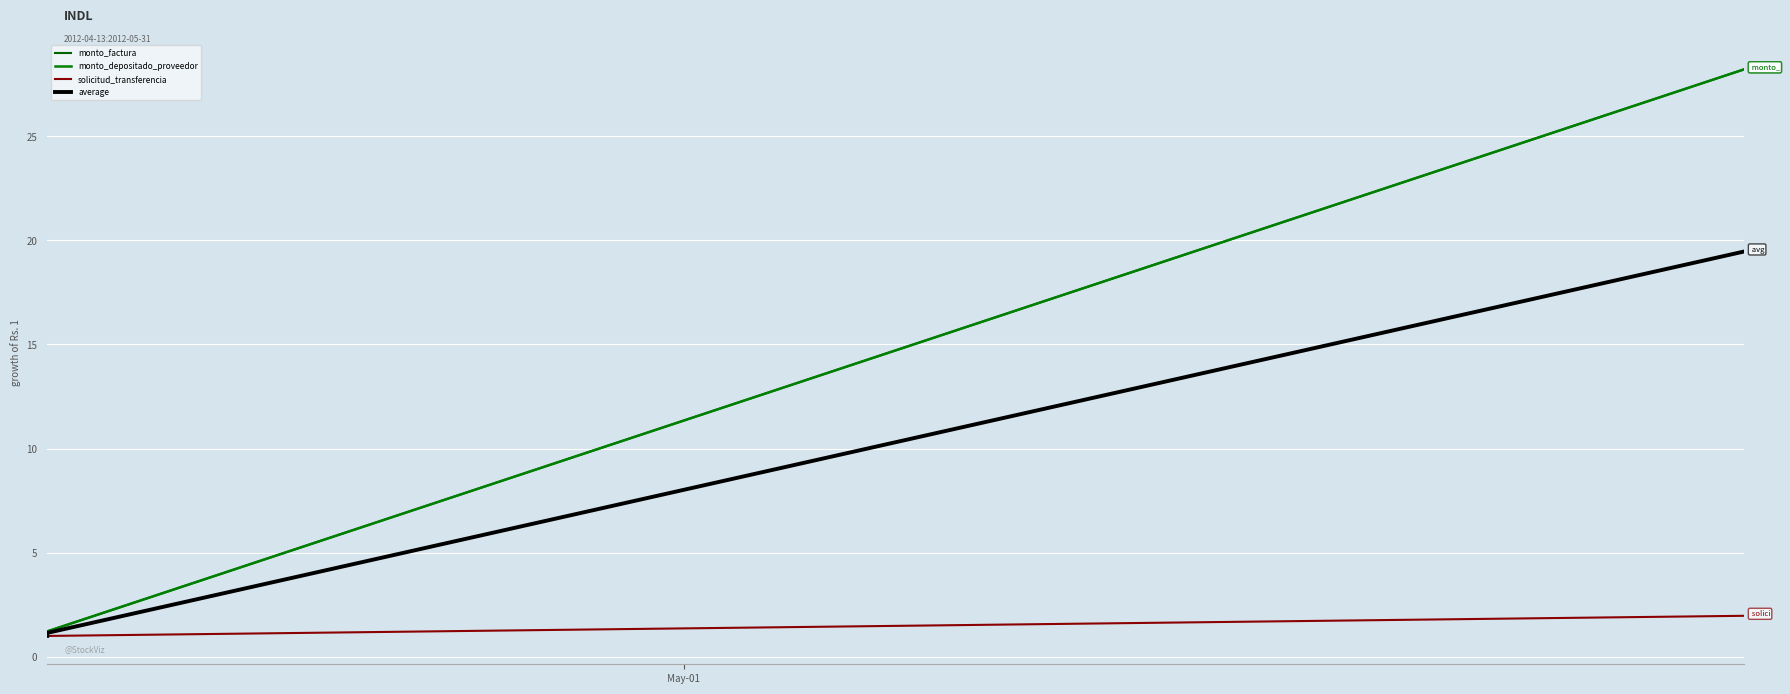

What is the minimum value shown in the chart?

1.0